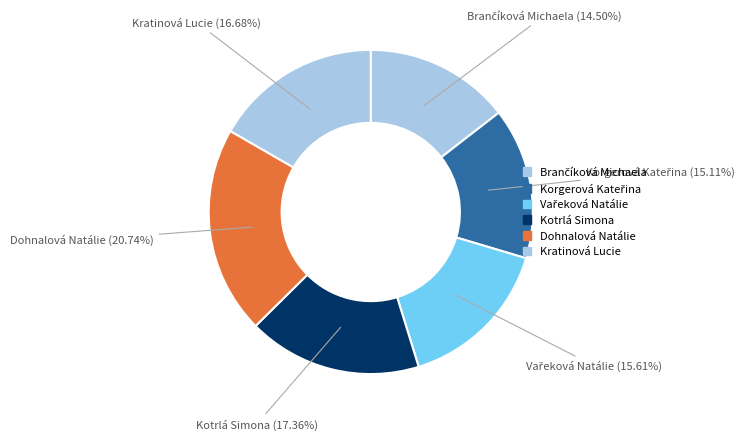

Which category has the biggest portion of the pie?

Dohnalová Natálie